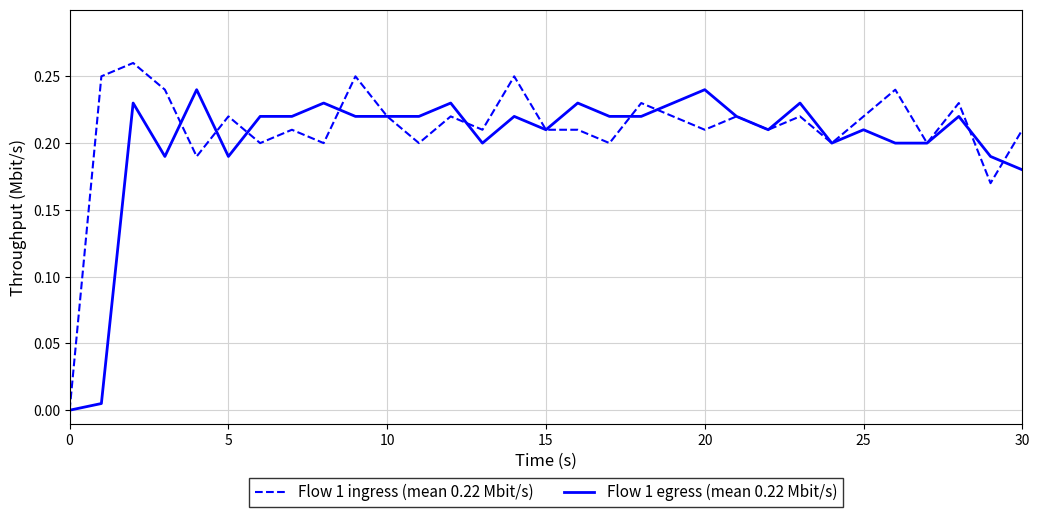

What are all the series names shown in the legend?

Flow 1 ingress (mean 0.22 Mbit/s), Flow 1 egress (mean 0.22 Mbit/s)